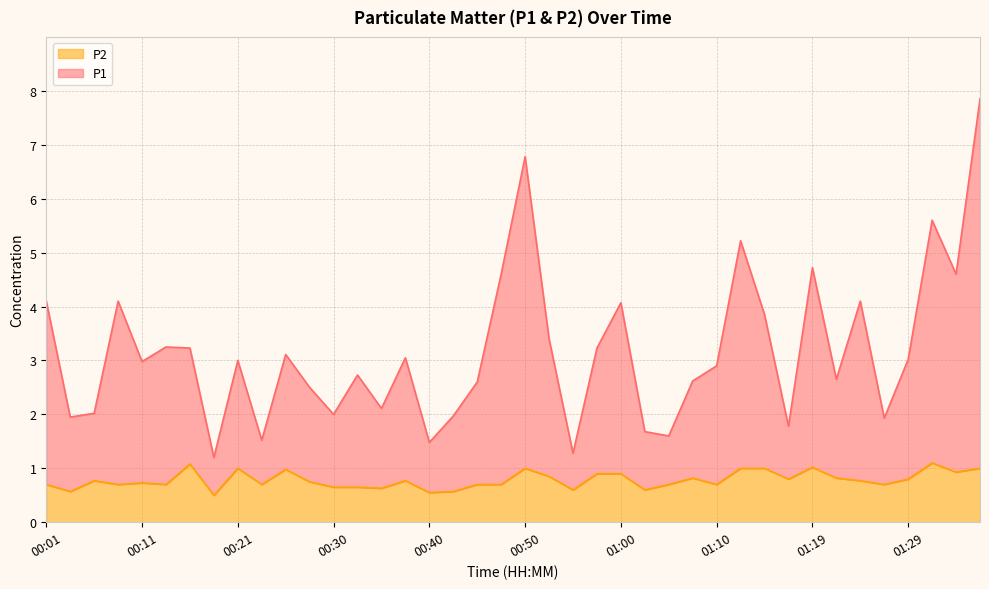

What is the lowest value of the P1 series?

1.2